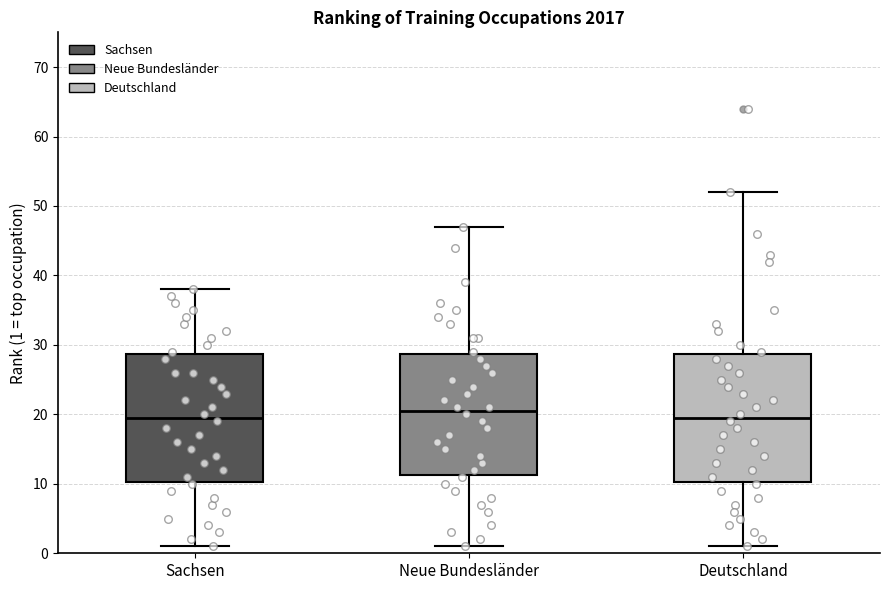

Reading left to right, read every box against the y-axis: the position of its median line, the range the box covers, and the ends of its whiskers. The values are not printed on the chart, so give them approximately, as read against the axis.

Sachsen: median 20, box 10 to 29, whiskers 1 to 38
Neue Bundesländer: median 21, box 11 to 29, whiskers 1 to 47
Deutschland: median 20, box 10 to 29, whiskers 1 to 52